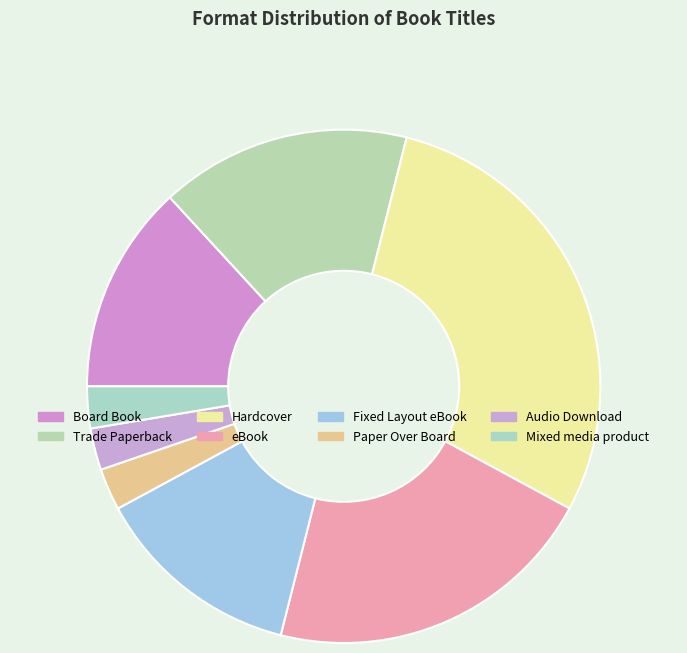

How many segments does this pie chart have?

8